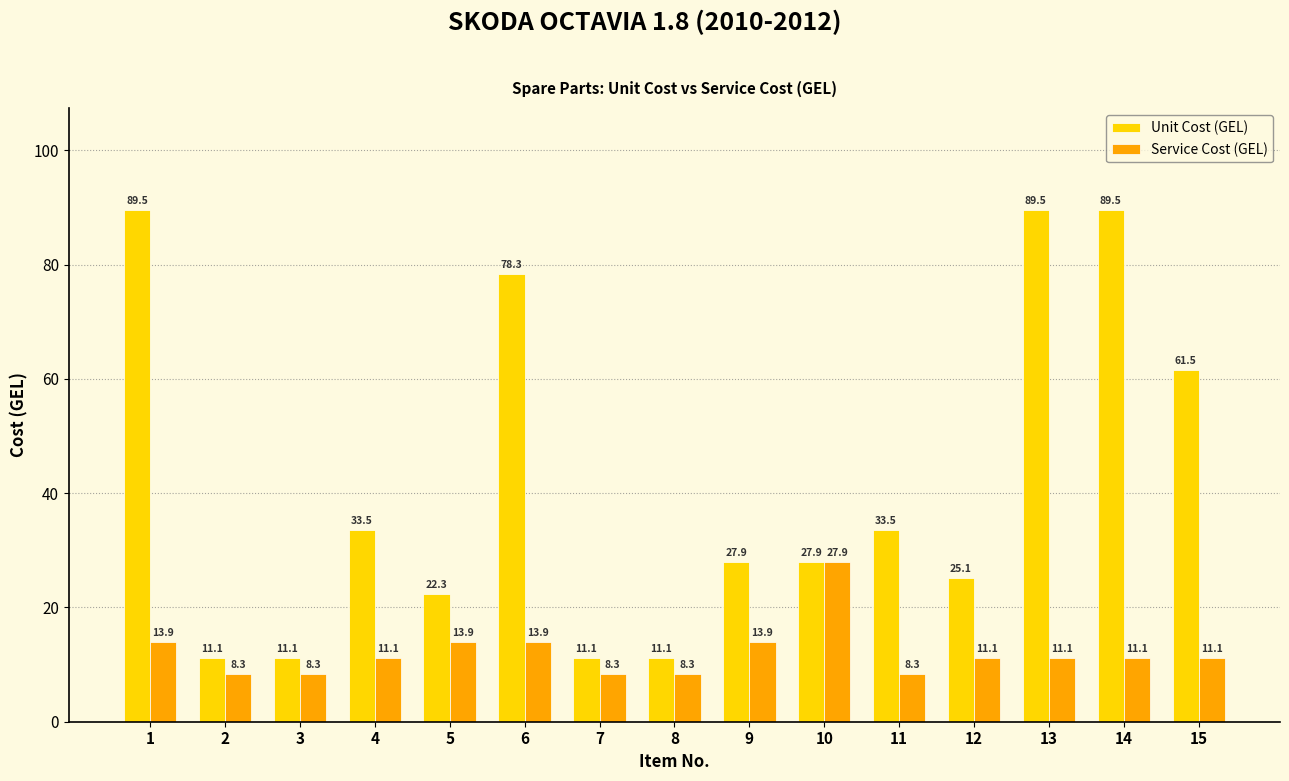

What is the value of the Service Cost (GEL) bar at the 11th from the left?

8.3